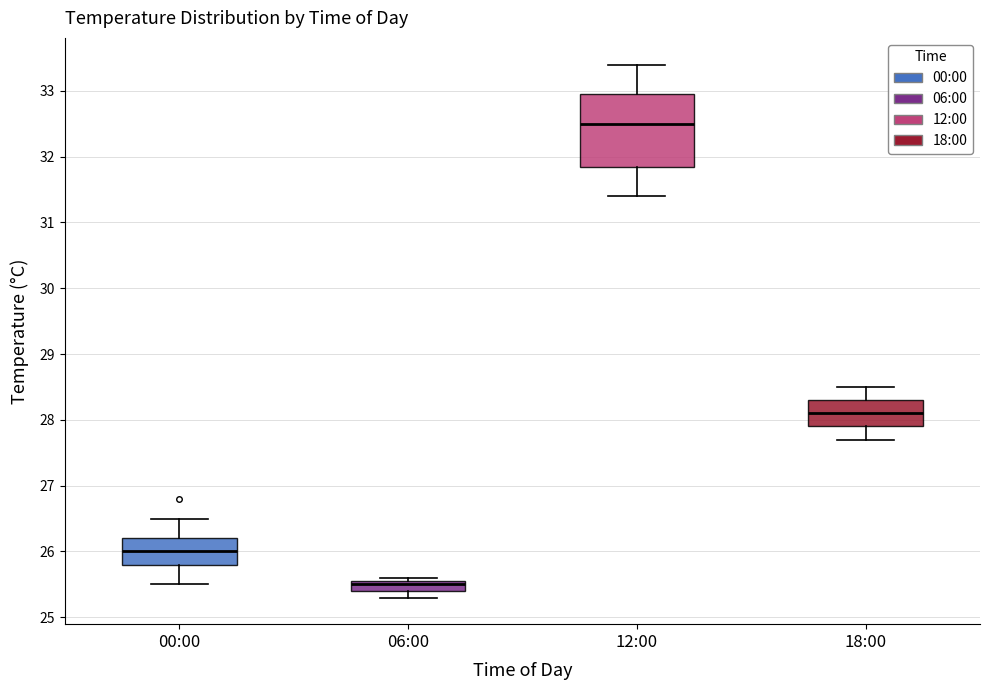

Reading left to right, read every box against the y-axis: the position of its median line, the range the box covers, and the ends of its whiskers. The values are not printed on the chart, so give them approximately, as read against the axis.

00:00: median 26.0, box 25.8 to 26.2, whiskers 25.5 to 26.5
06:00: median 25.5, box 25.4 to 25.6, whiskers 25.3 to 25.6 (just above the box's upper edge)
12:00: median 32.5, box 31.9 to 33.0, whiskers 31.4 to 33.4
18:00: median 28.1, box 27.9 to 28.3, whiskers 27.7 to 28.5